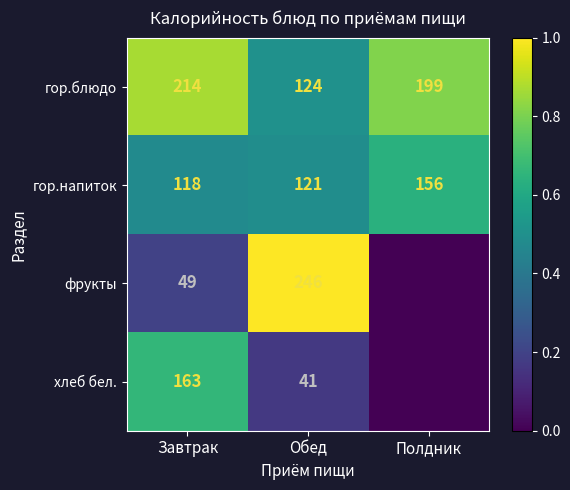

Rank the series at Обед from highest to lowest value.

фрукты, гор.блюдо, гор.напиток, хлеб бел.